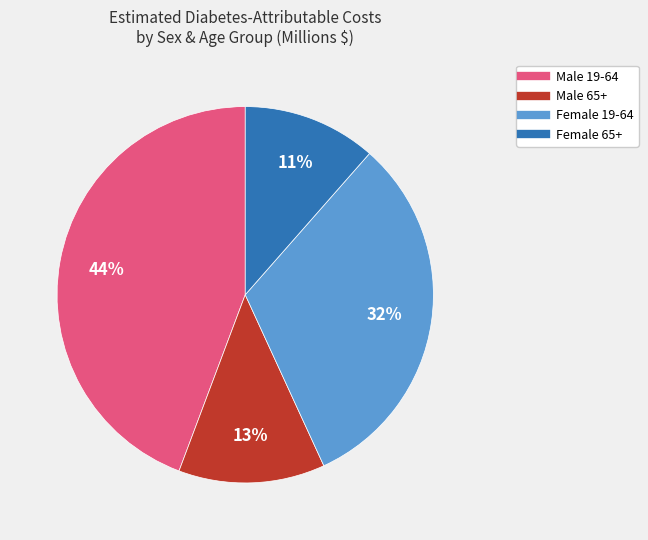

What is the ratio of the value at Female 19-64 to the value at Male 19-64?

0.7